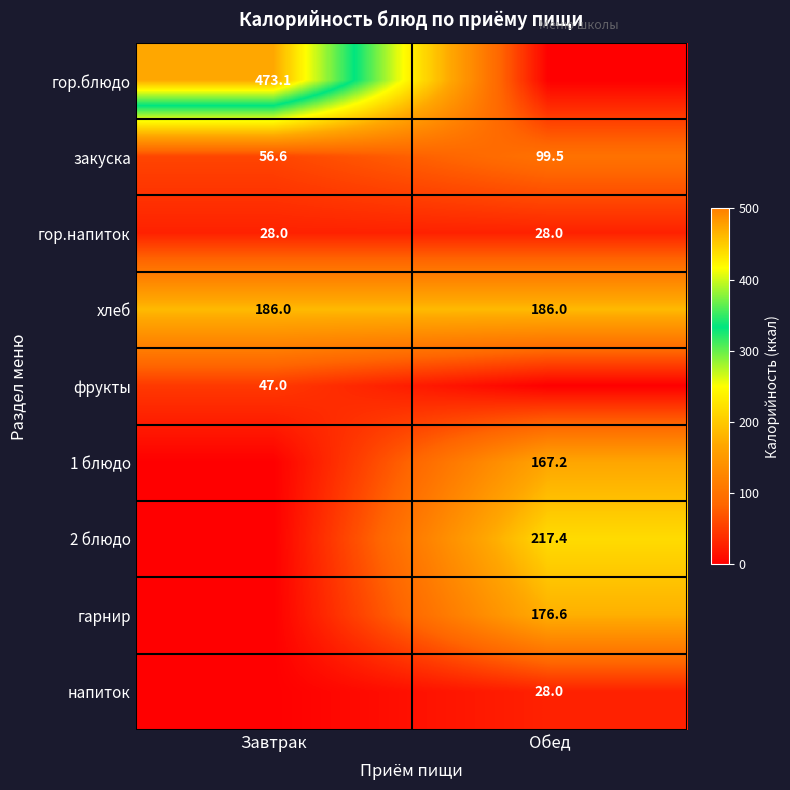

Between Завтрак and Обед, which is larger?

Завтрак